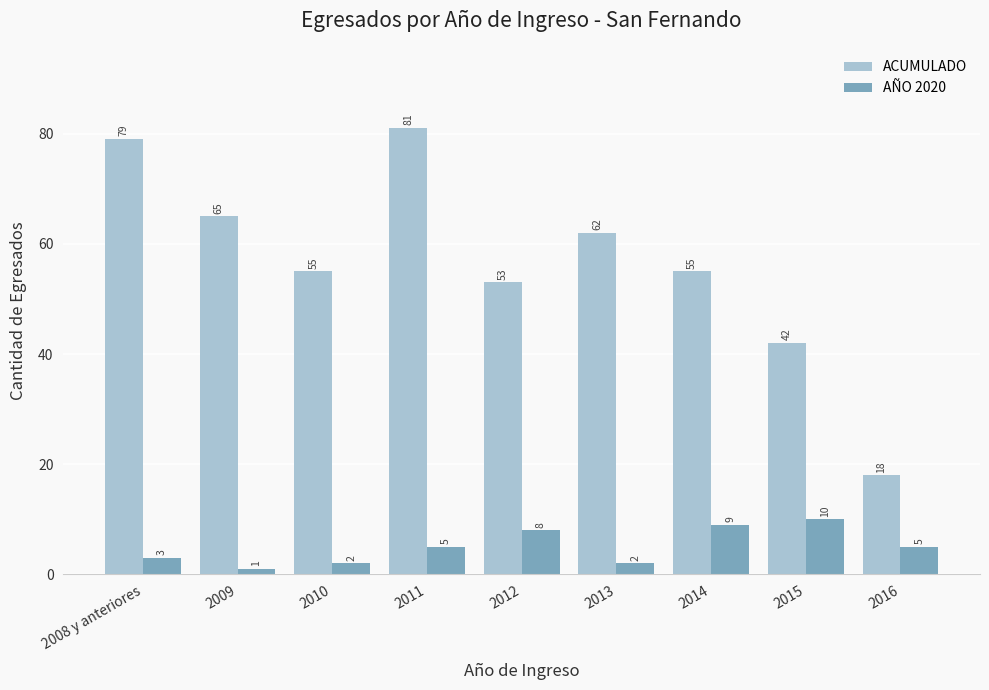

Is it true that ACUMULADO equals 62 at 2013?

True